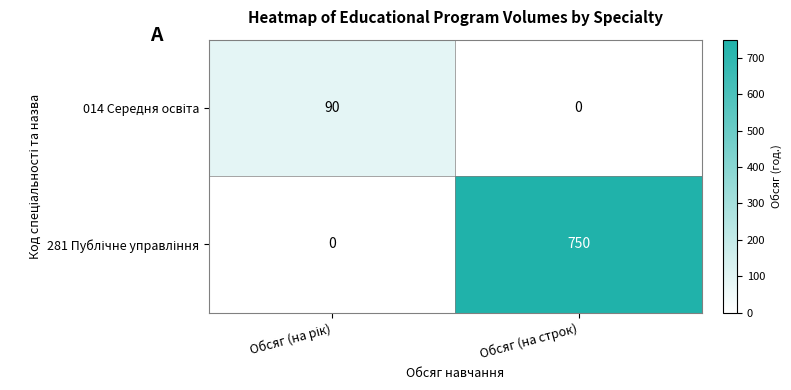

At which category is the sum across all series the highest?

Обсяг (на строк)